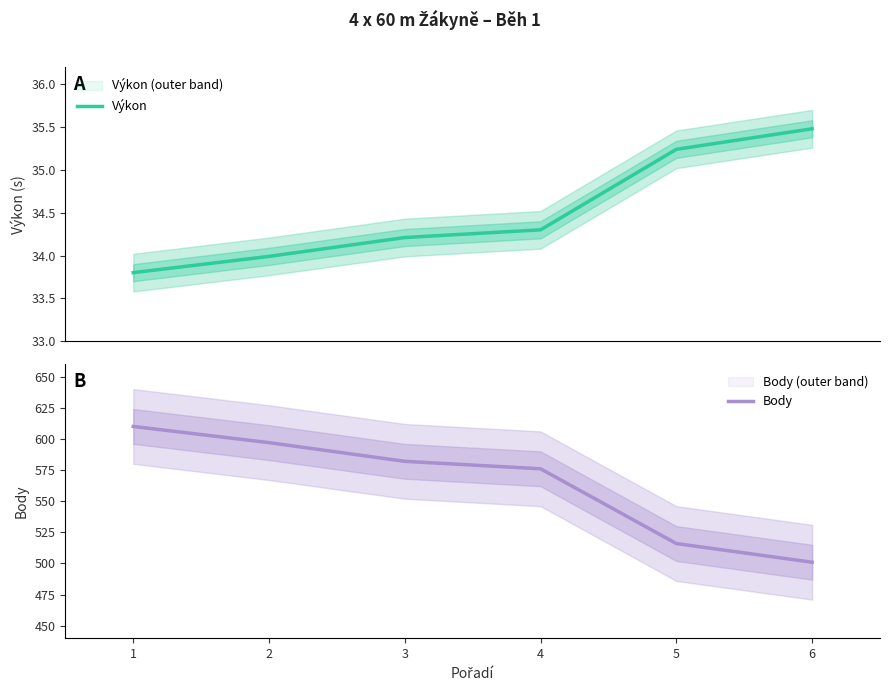

Which series has the largest total across all categories?

Body